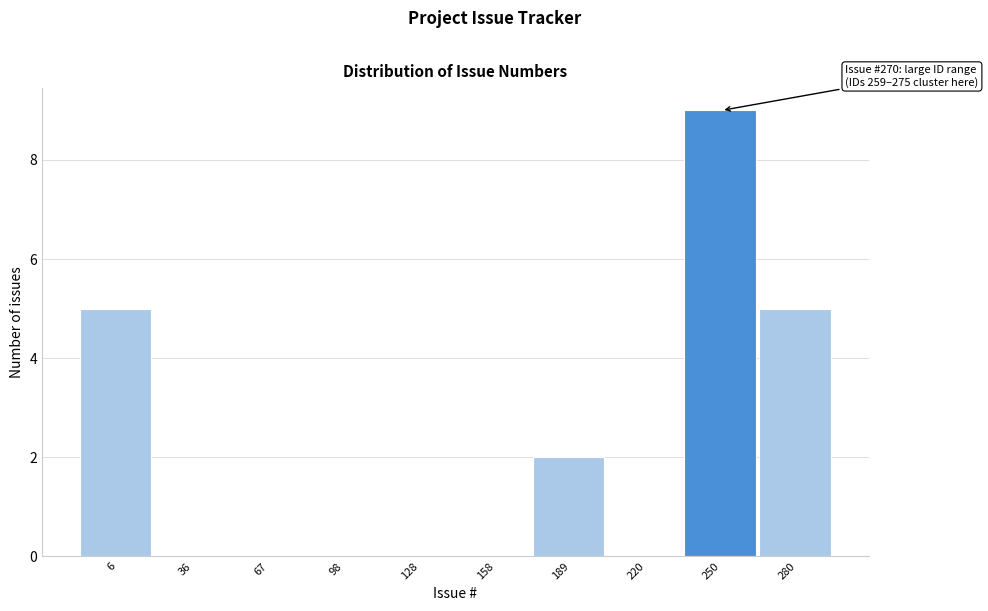

Reading right to left, transcribe all the data shown in this chart.

280=5	250=9	220=0	189=2	158=0	128=0	98=0	67=0	36=0	6=5